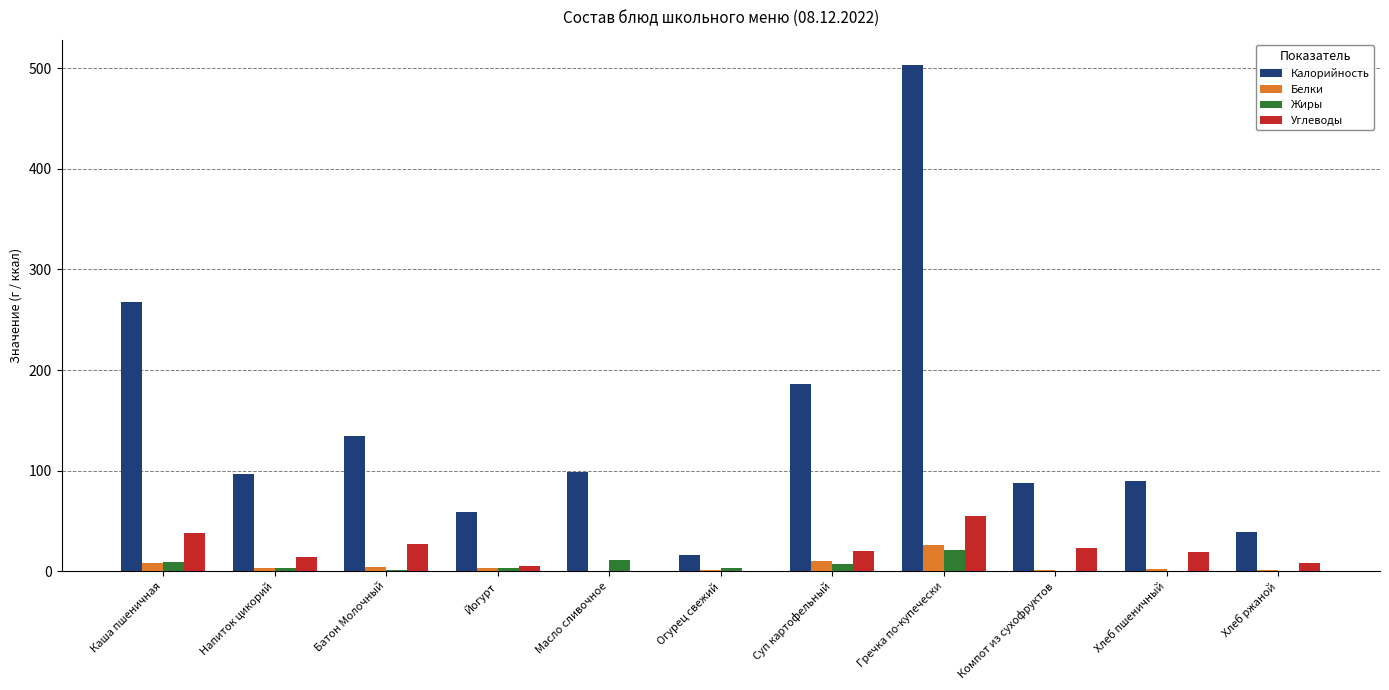

Is the value of Калорийность at Батон Молочный greater than the value of Белки at Гречка по-купечески?

Yes